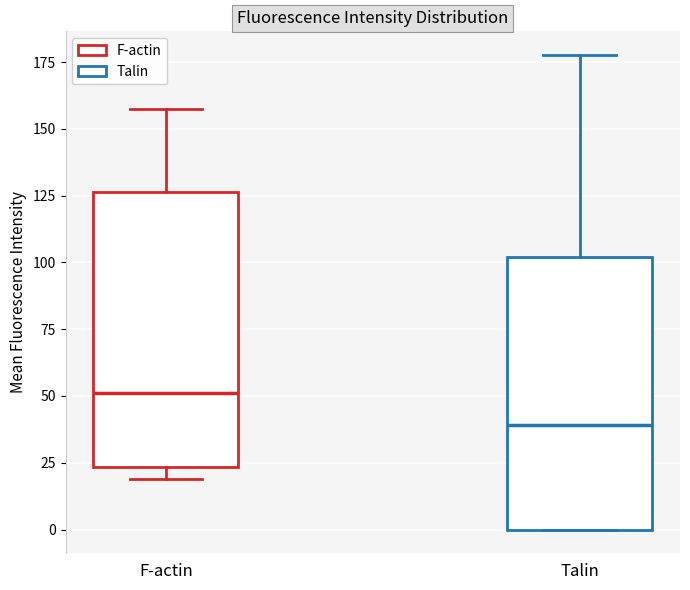

Where does the median line of the box for F-actin sit on the y-axis? The values are not printed on the chart, so give them approximately, as read against the axis.

50